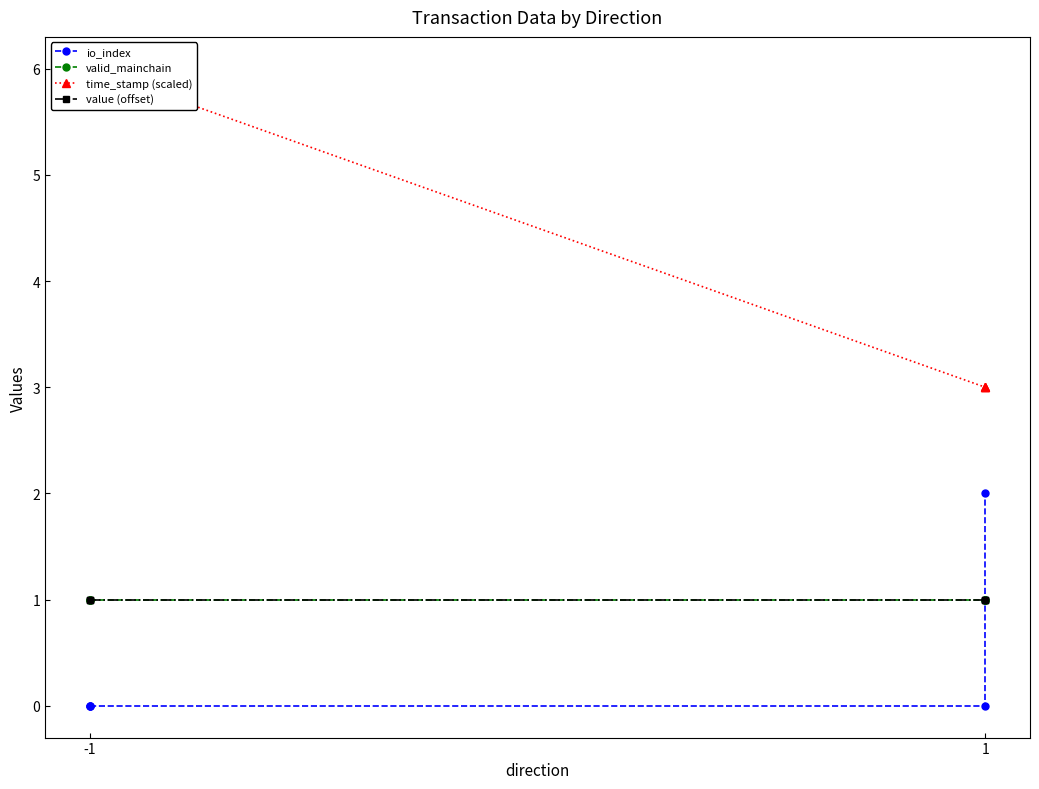

The valid_mainchain series shows 2 at -1. True or false?

False